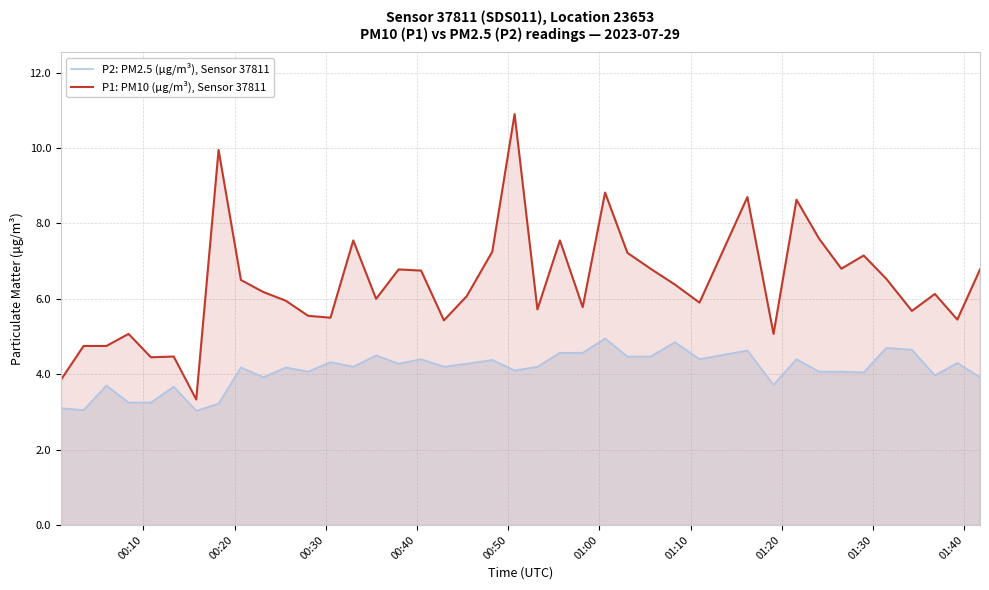

Which series has the largest total across all categories?

P1: PM10 (μg/m³), Sensor 37811